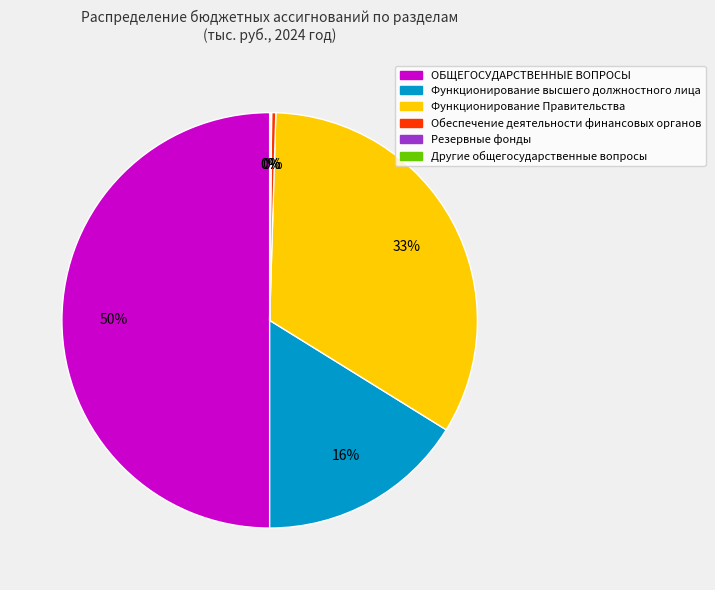

Is it true that Функционирование Правительства is 28% of the pie?

False